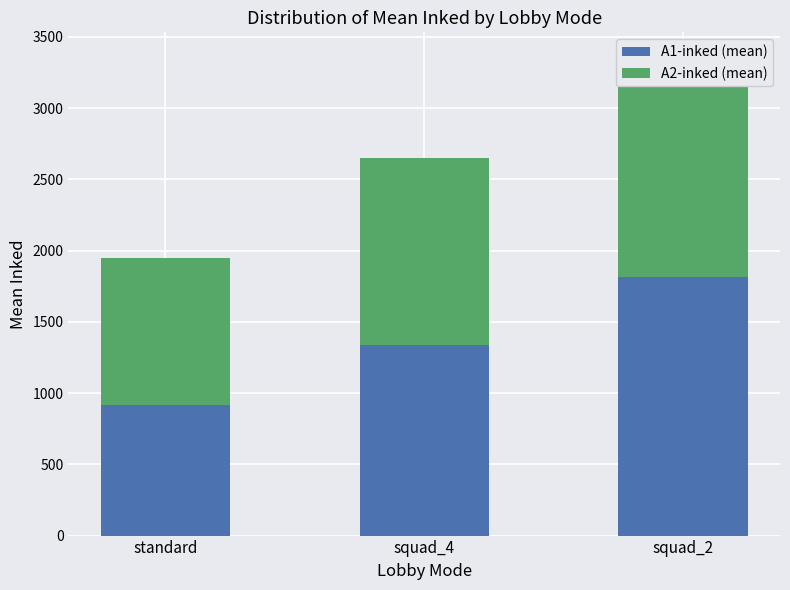

What is the difference between the A2-inked (mean) values at standard and squad_4?

286